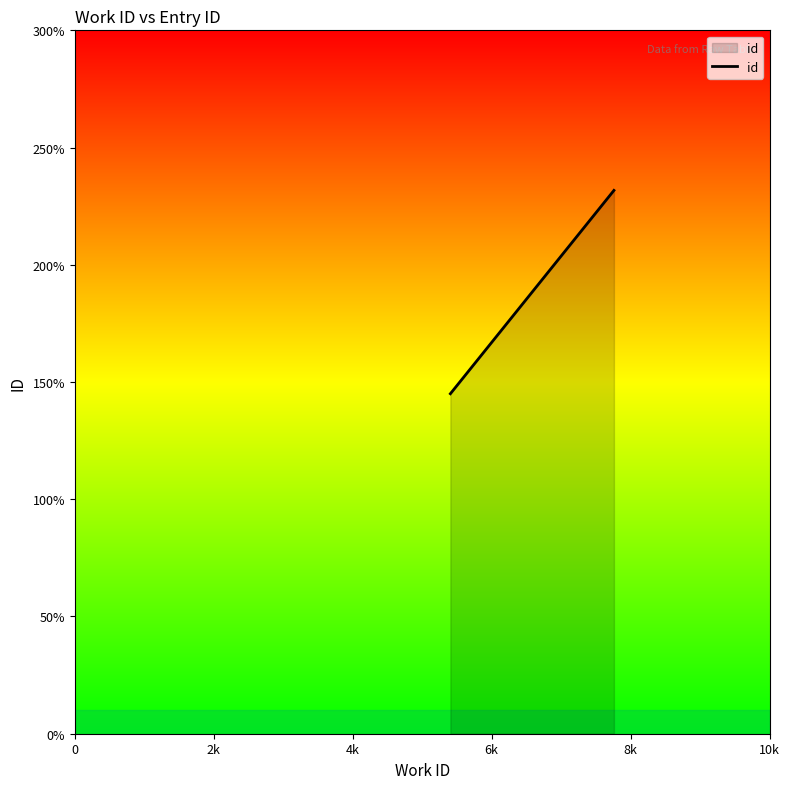

What position from the left is 0?

1